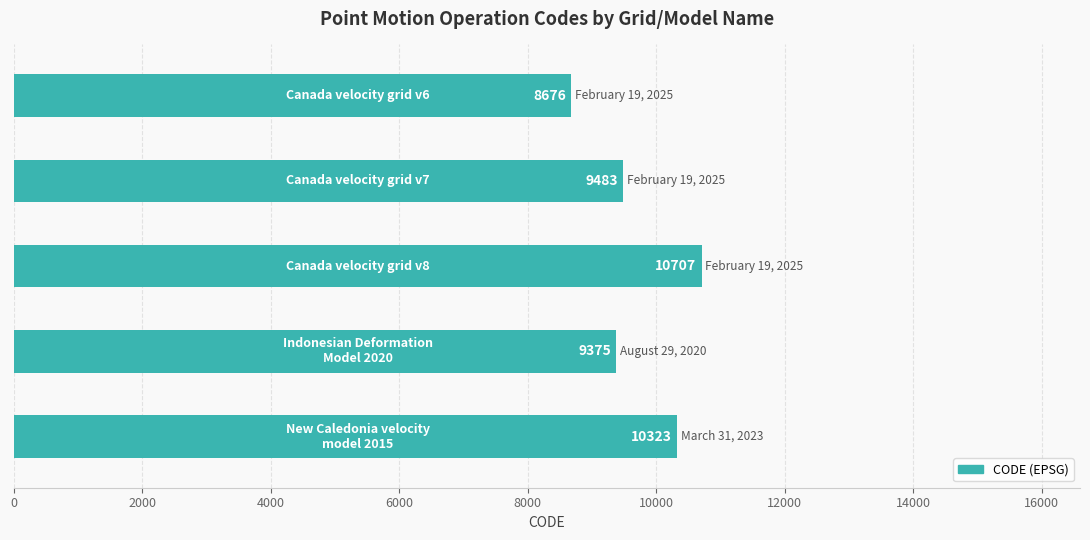

What is the greatest value displayed?

10707